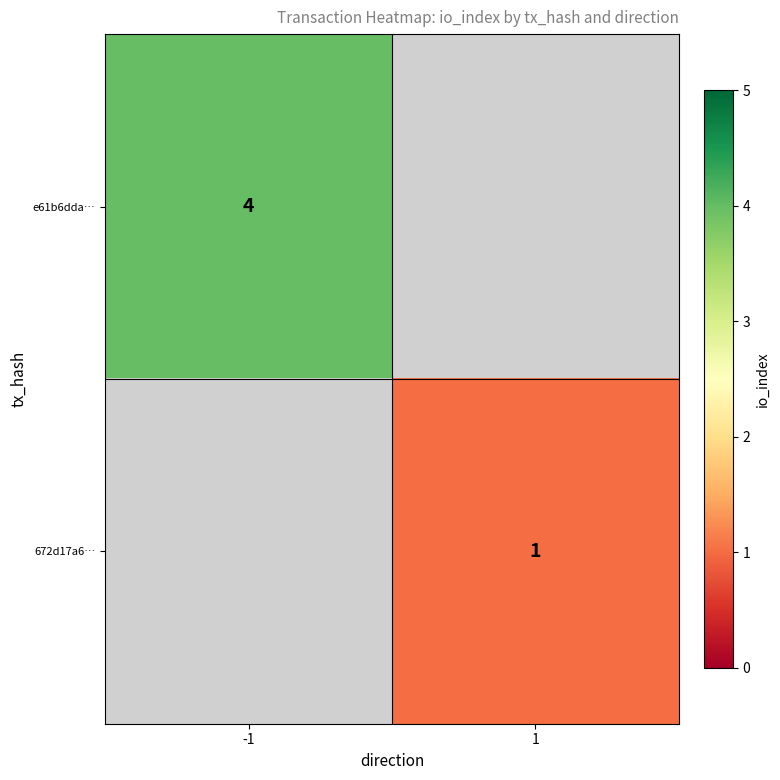

Which category has the highest value across all series?

-1